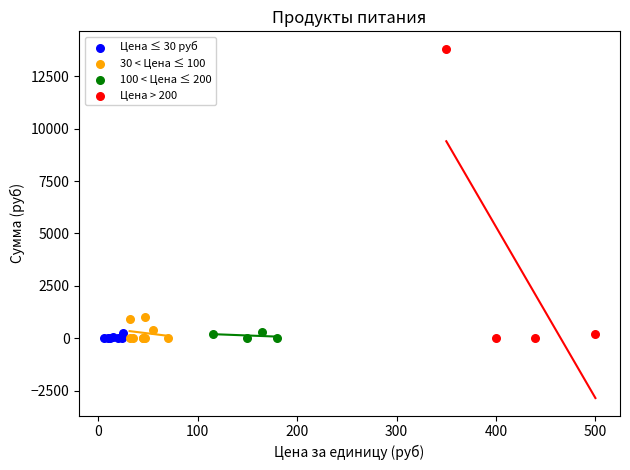

Which series has the largest Y range (max minus min)?

Цена > 200